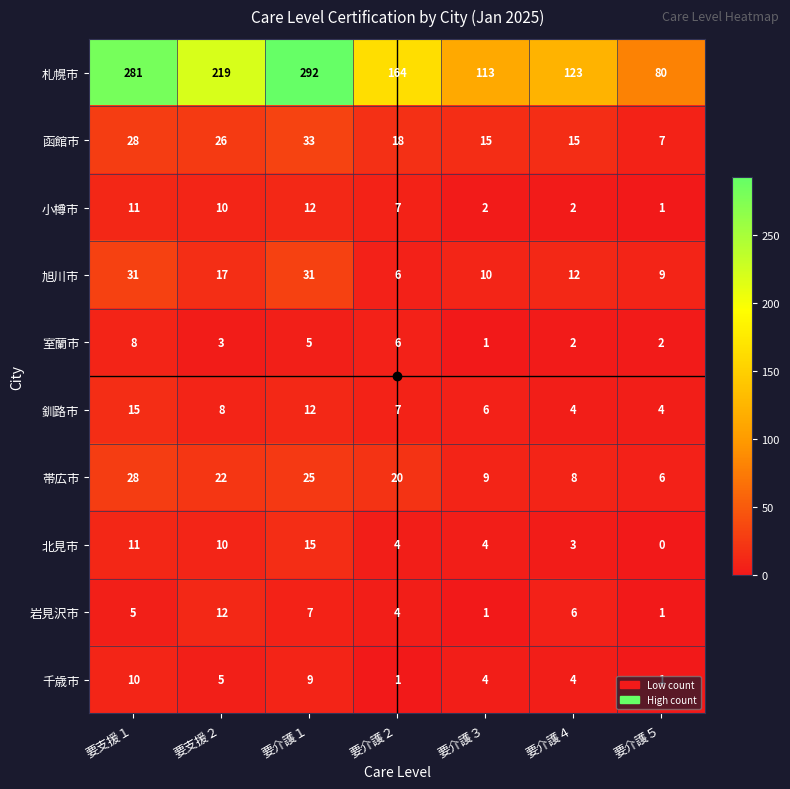

What is the spread (max minus min) of values at 要介護４?

121